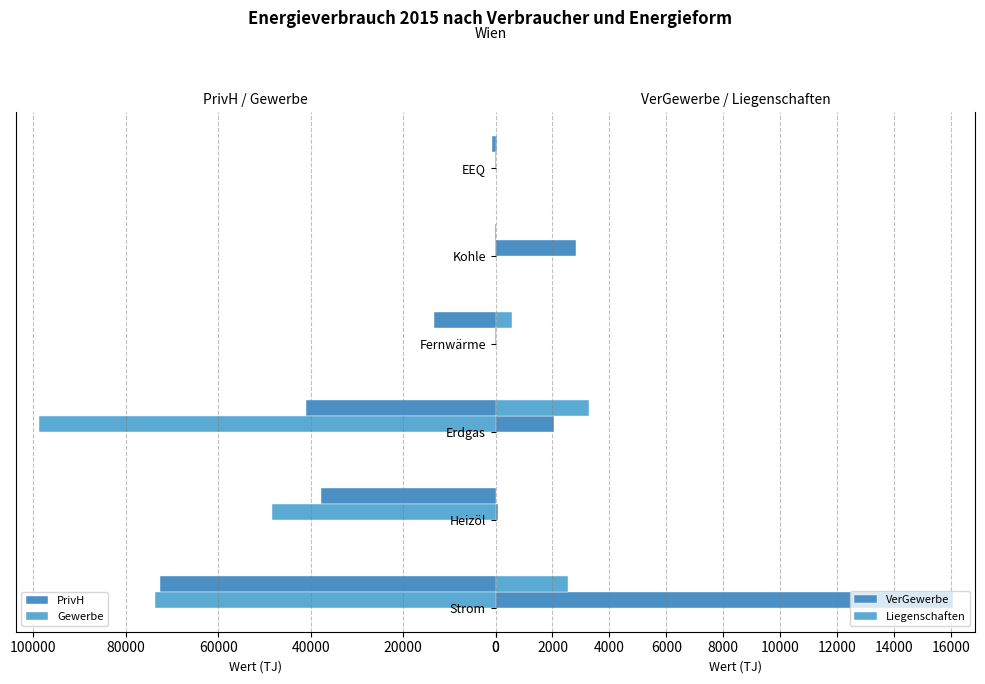

The Liegenschaften series shows 2028 at Kohle. True or false?

False